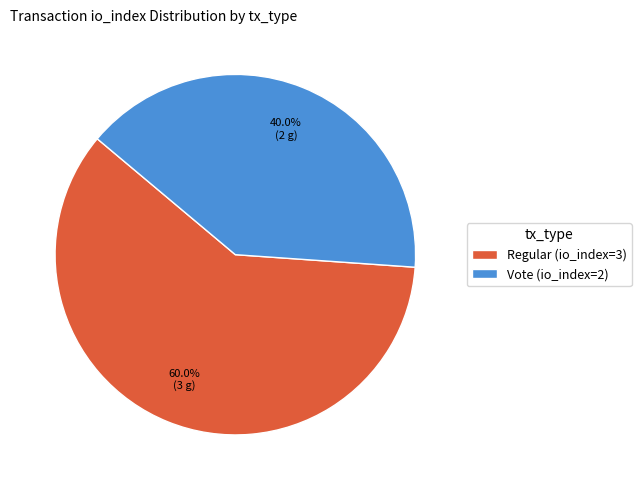

Which slice is the largest?

Regular (io_index=3)